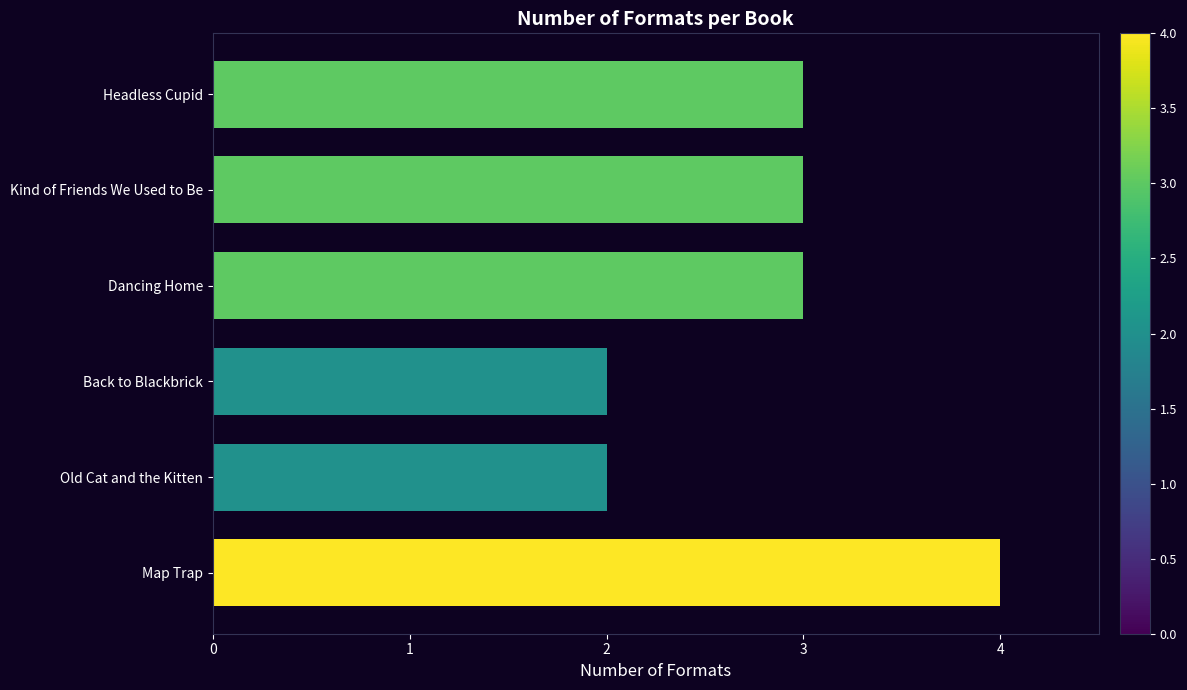

Reading bottom to top, extract all data points from this chart.

4	2	2	3	3	3